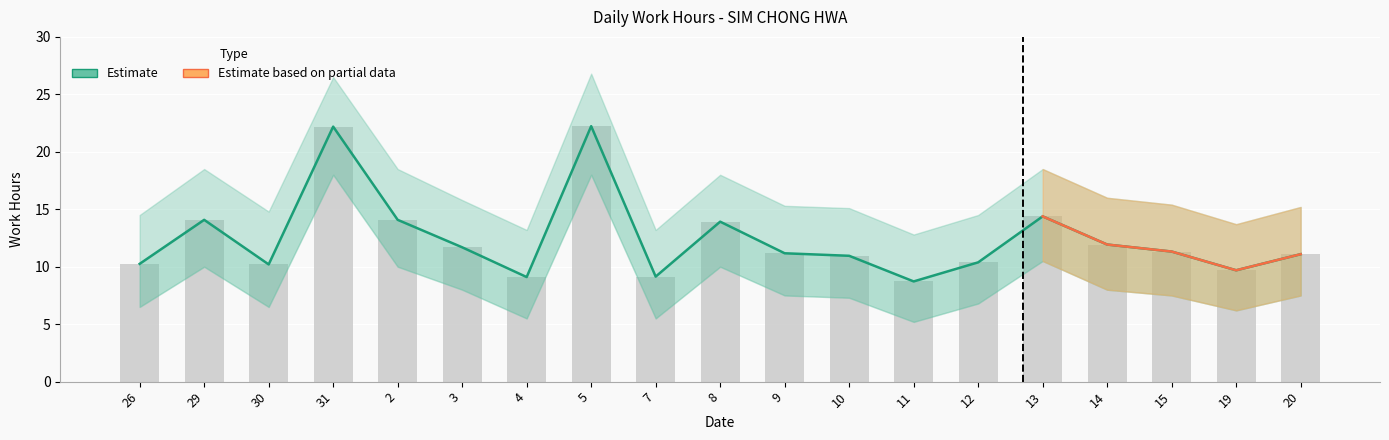

Reading right to left, extract all data points from this chart.

11.1	9.7	11.3	11.9	14.4	10.4	8.7	10.9	11.2	13.9	9.1	22.2	9.1	11.7	14.1	22.2	10.2	14.1	10.2